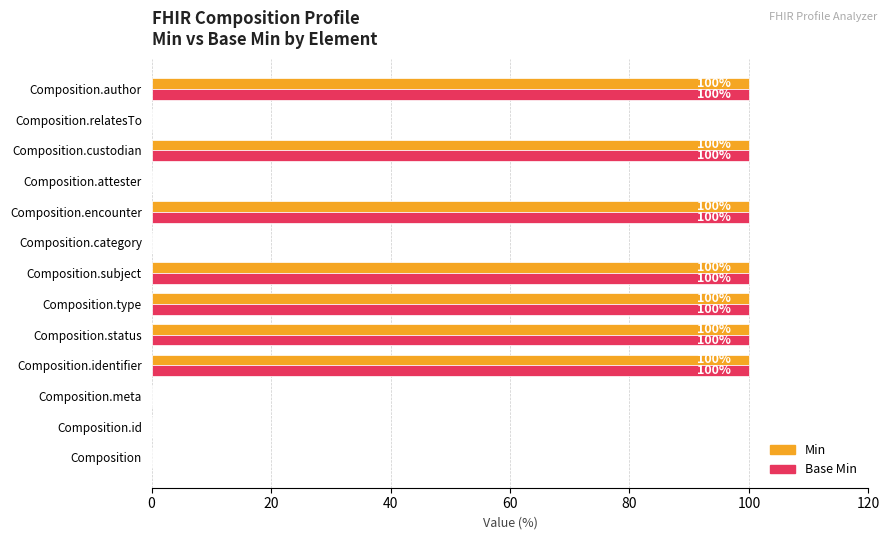

How many Min values are between 0 and 100?

13